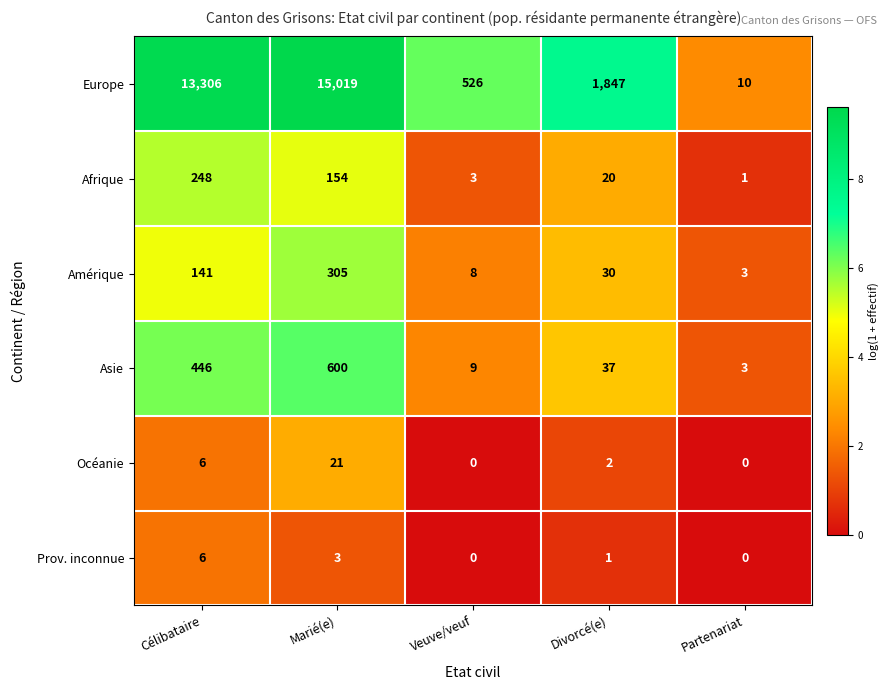

Reading left to right, transcribe all the data shown in this chart.

Europe: 13306	15019	526	1847	10
Afrique: 248	154	3	20	1
Amérique: 141	305	8	30	3
Asie: 446	600	9	37	3
Océanie: 6	21	0	2	0
Prov. inconnue: 6	3	0	1	0